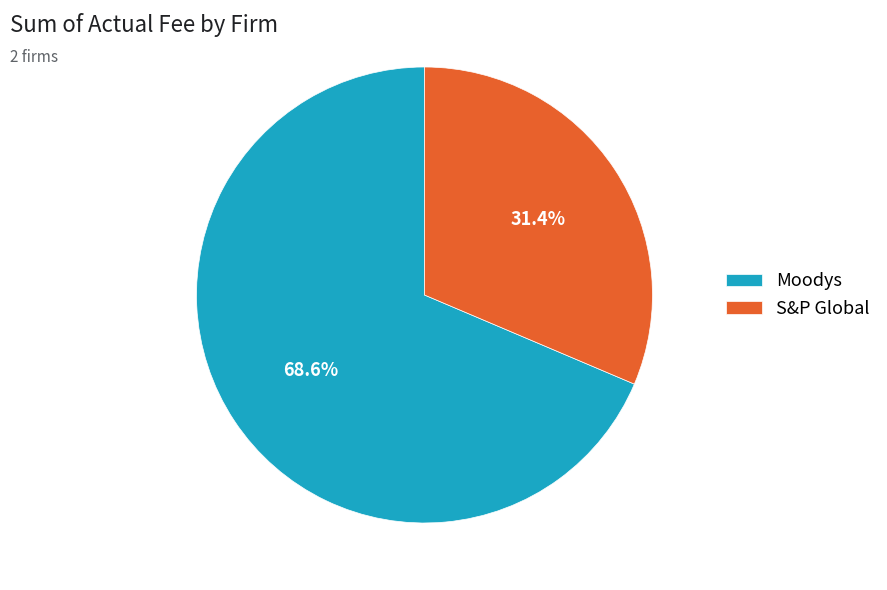

Which category has the smallest portion of the pie?

S&P Global